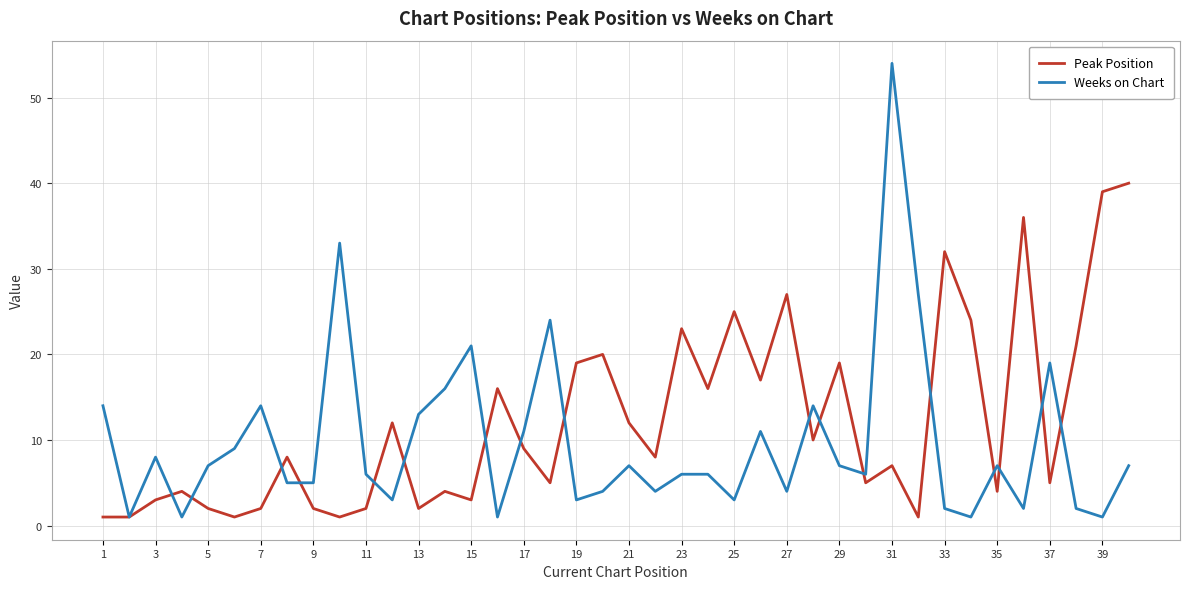

Which series has the largest total across all categories?

Peak Position